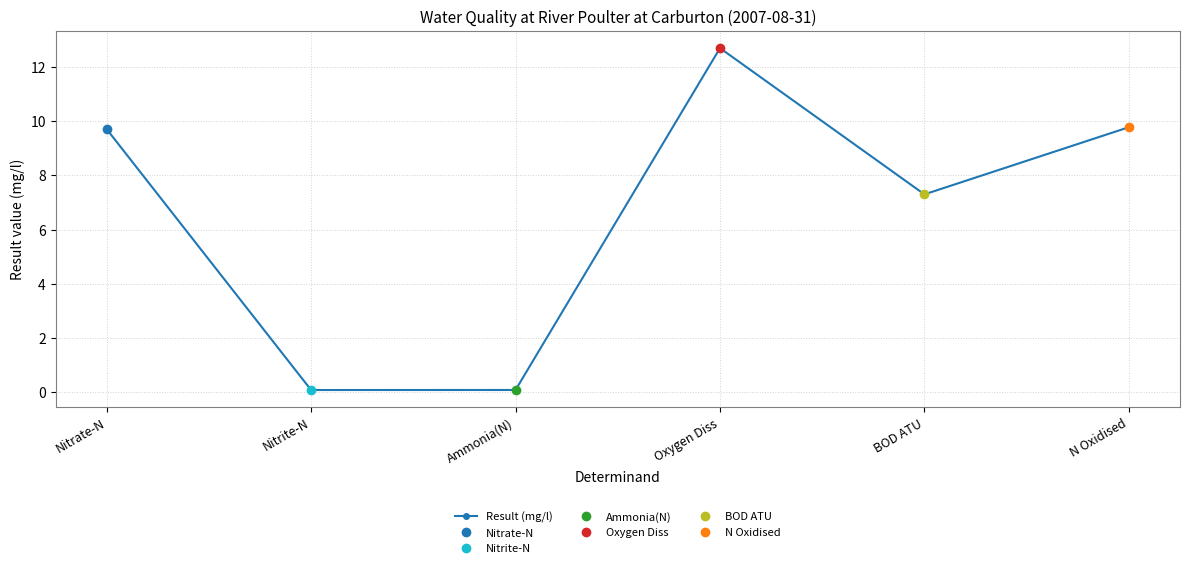

At which label does the data first exceed 9?

Nitrate-N